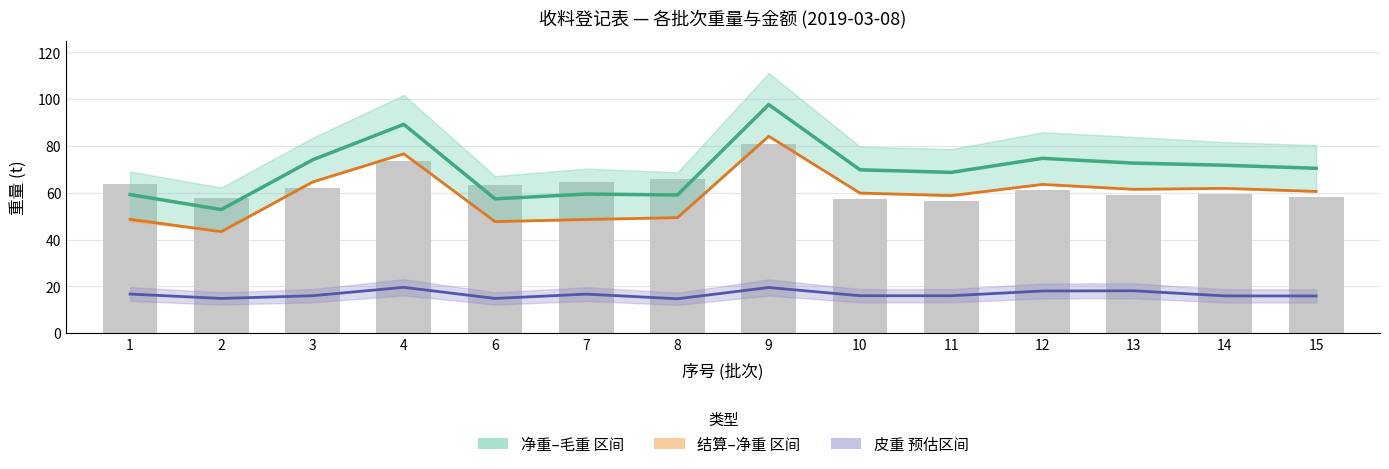

What is the difference between the highest and lowest values at 11?

52.7